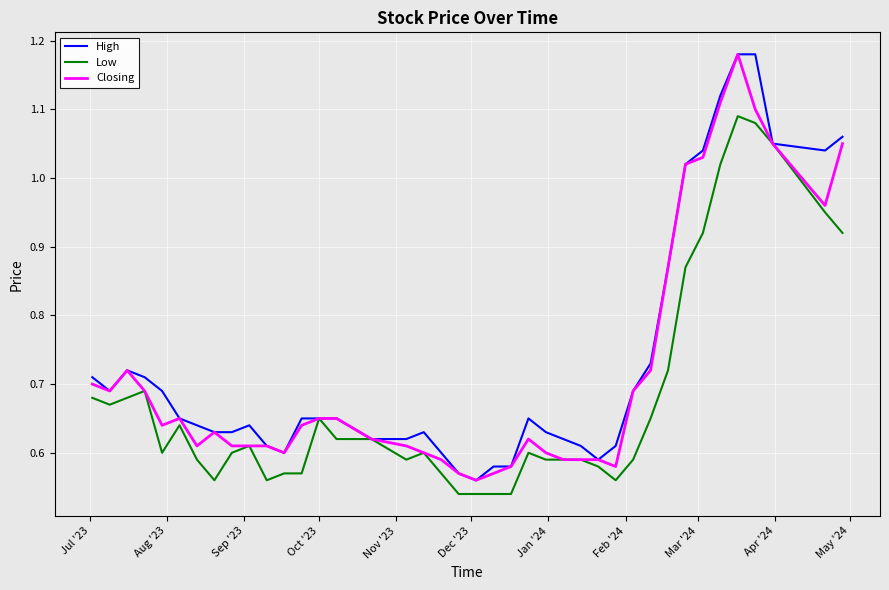

How many interior local valleys does the High series have?

5